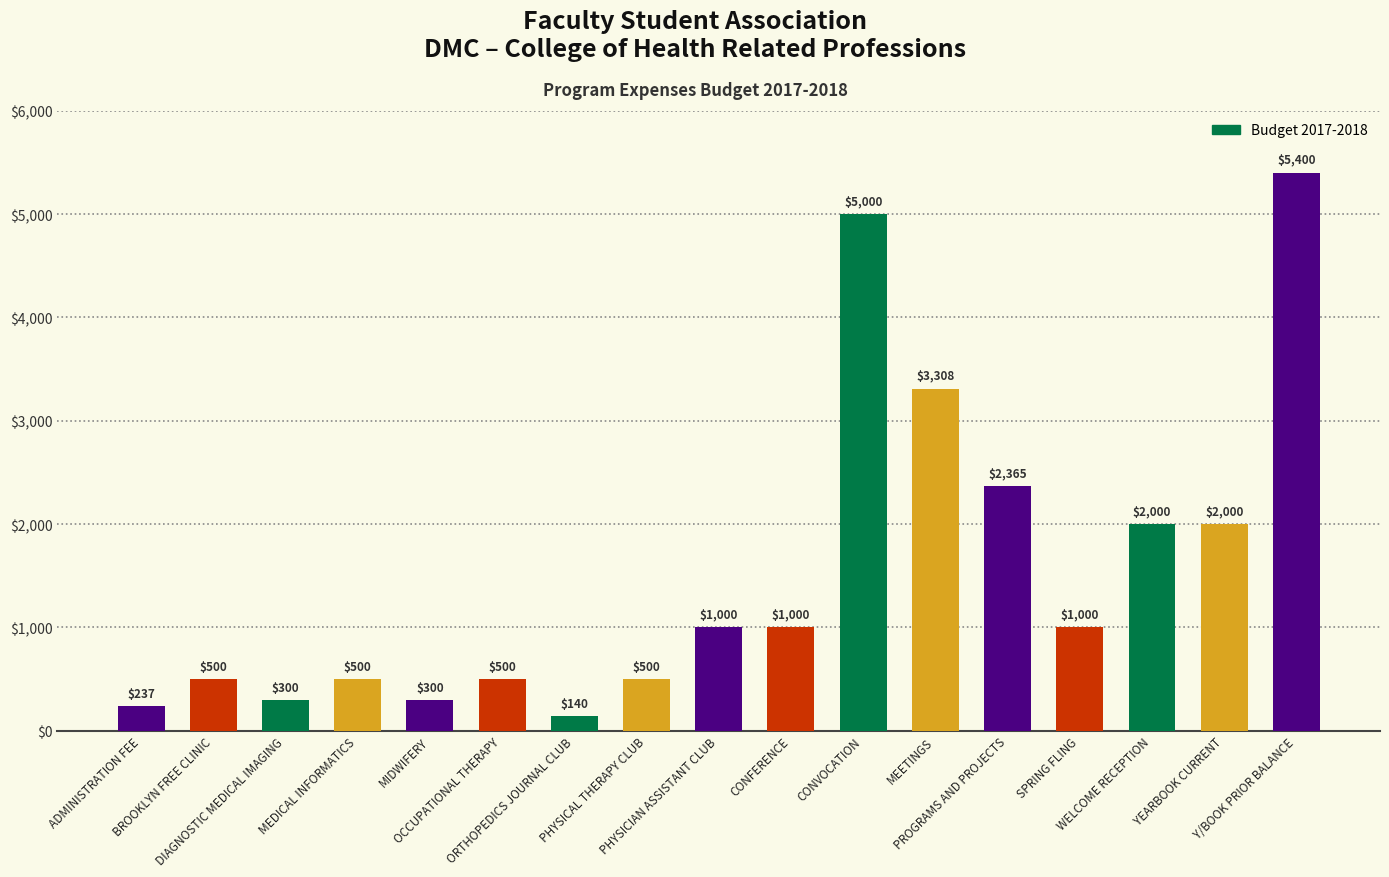

What is the greatest value displayed?

5400